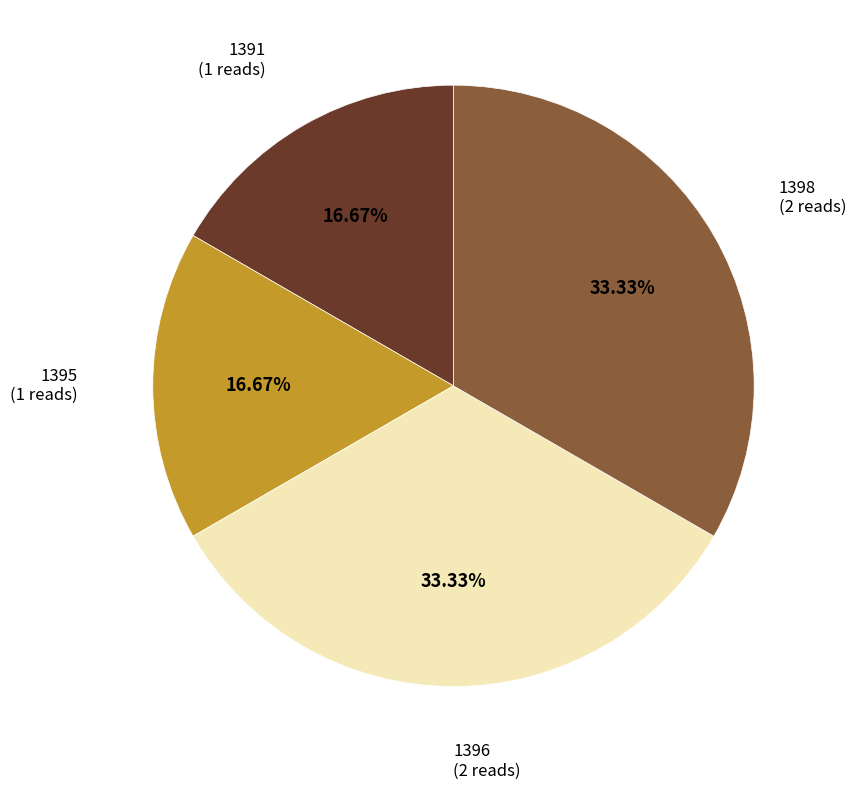

Is there any slice that represents more than half of the pie?

No